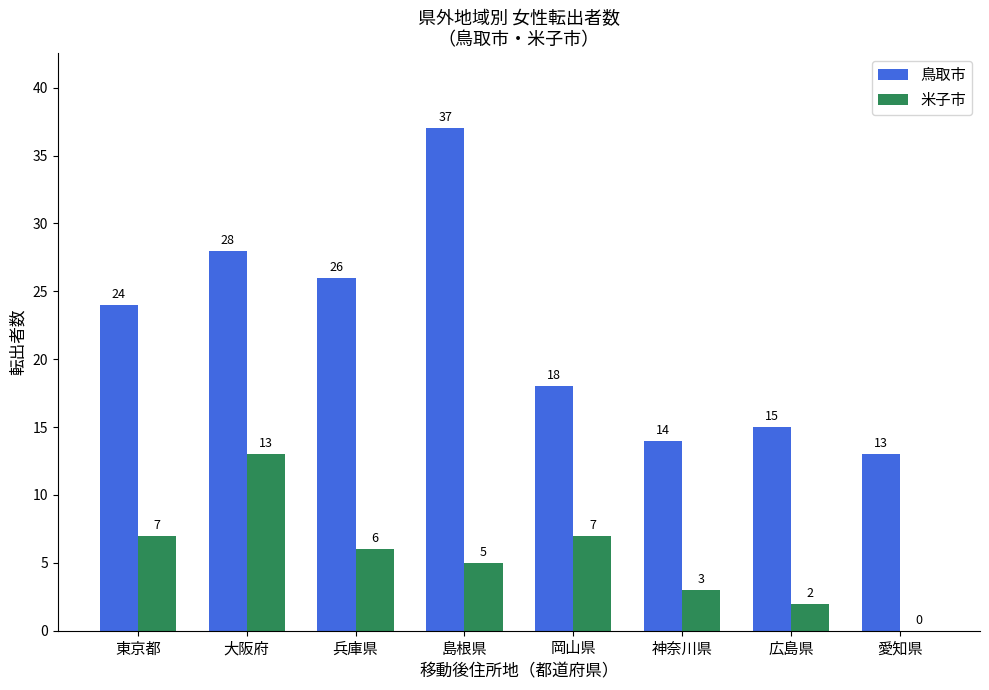

How many data points does each series have?

8